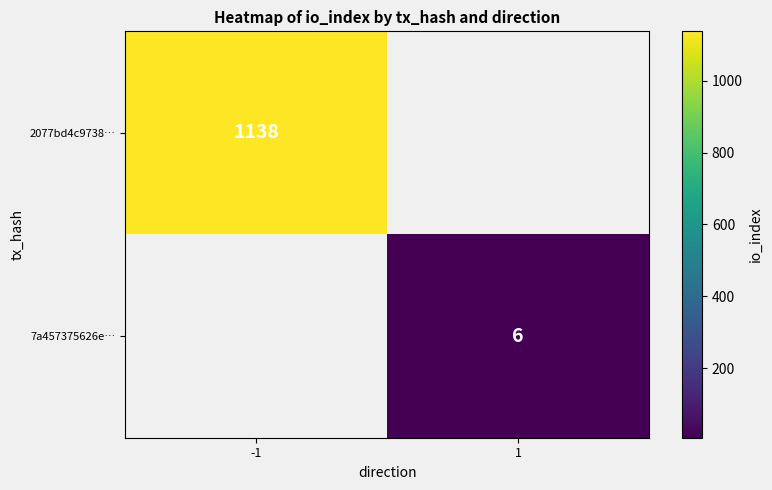

Is it true that 7a457375626e… equals 4 at 1?

False